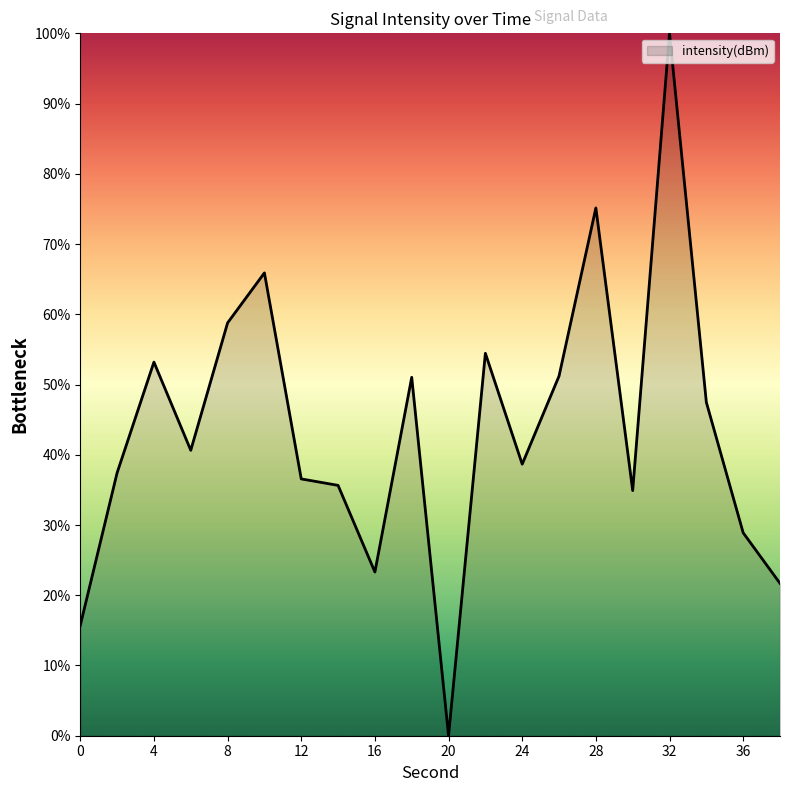

What is the greatest value displayed?

100.0